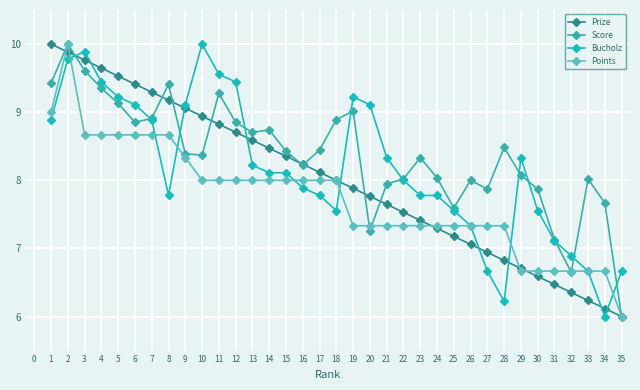

What are all the series names shown in the legend?

Prize, Score, Bucholz, Points